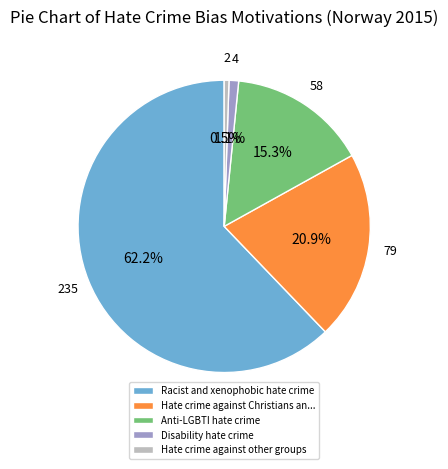

To the nearest percent, what is the average slice percentage?

20%